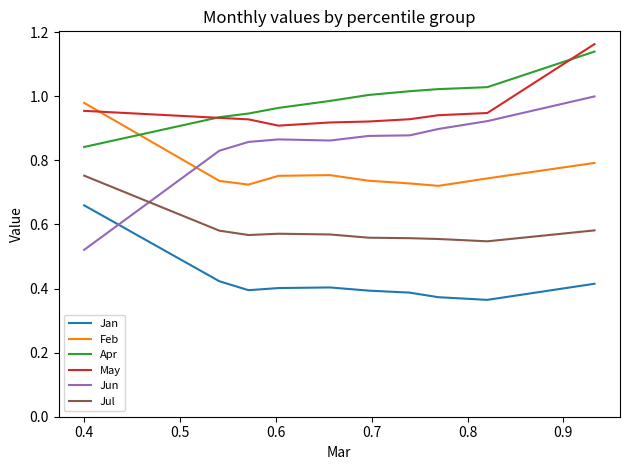

True or false: Jan and Apr cross at least once.

False